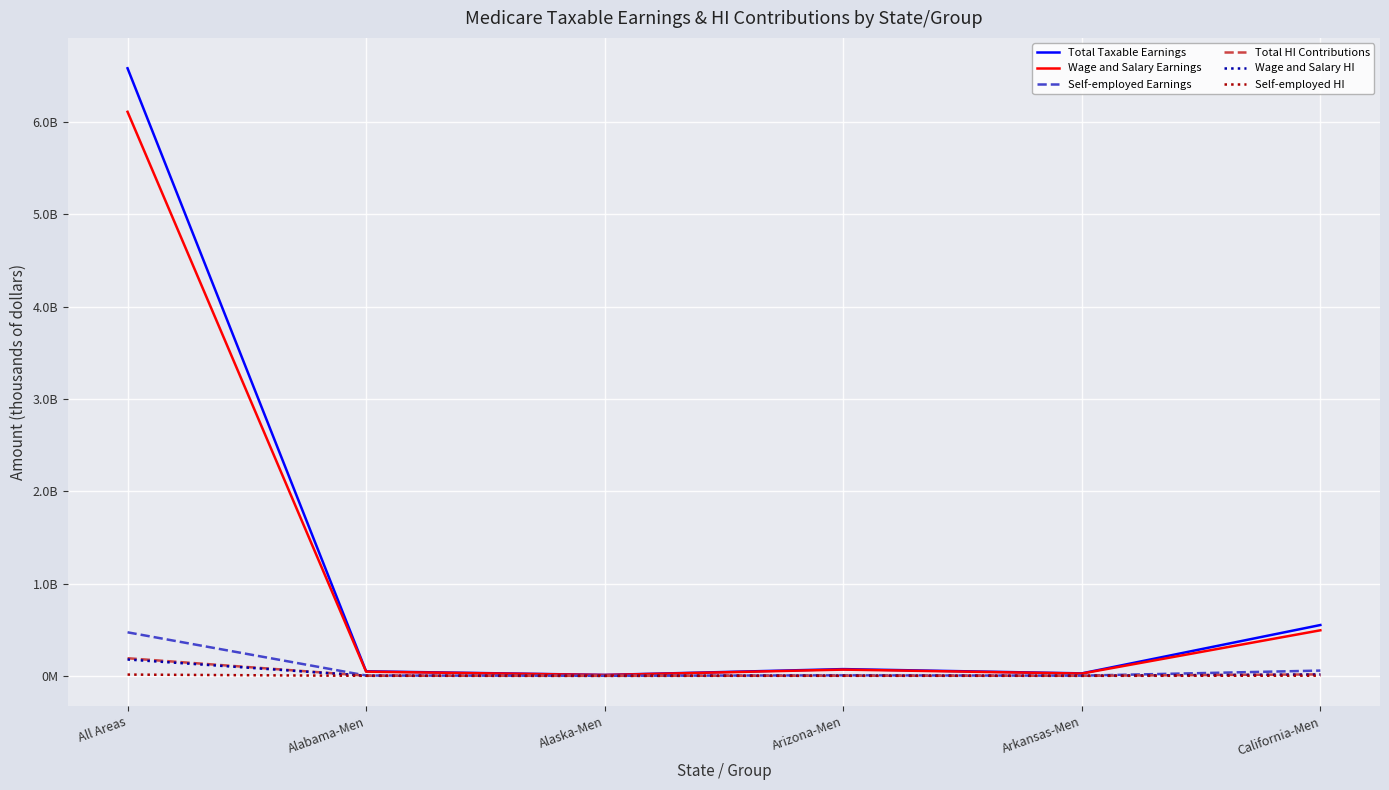

At which label does Wage and Salary HI reach its minimum?

Alaska-Men